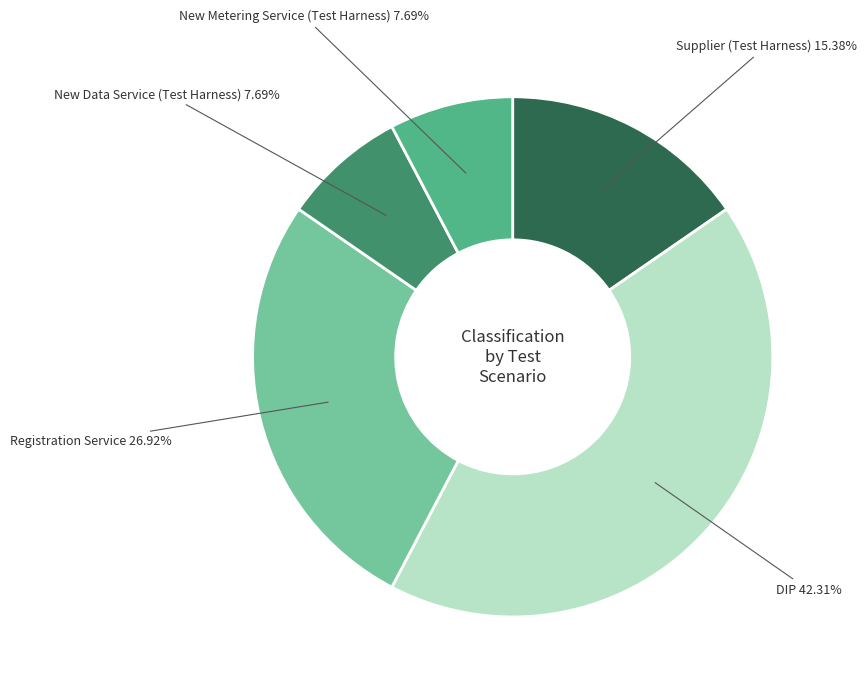

Is there a majority slice in this chart?

No